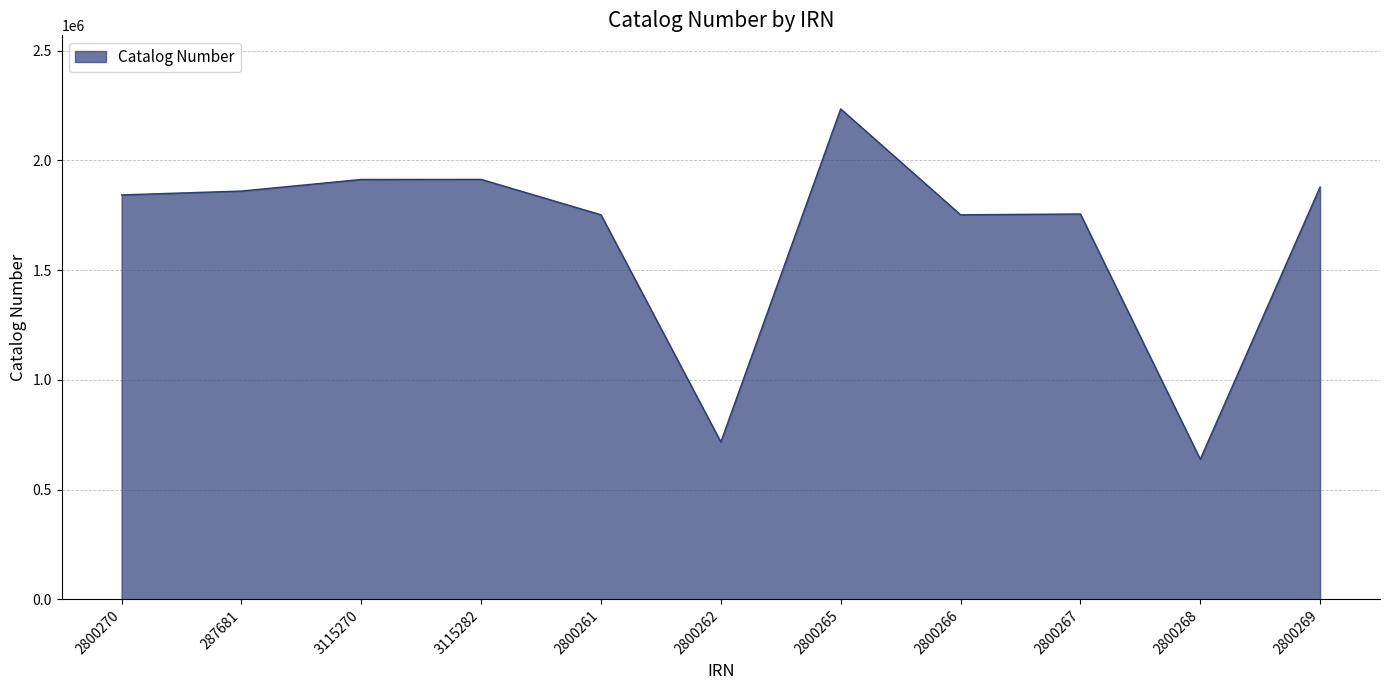

The chart shows a value of 1142746 at 2800261. True or false?

False